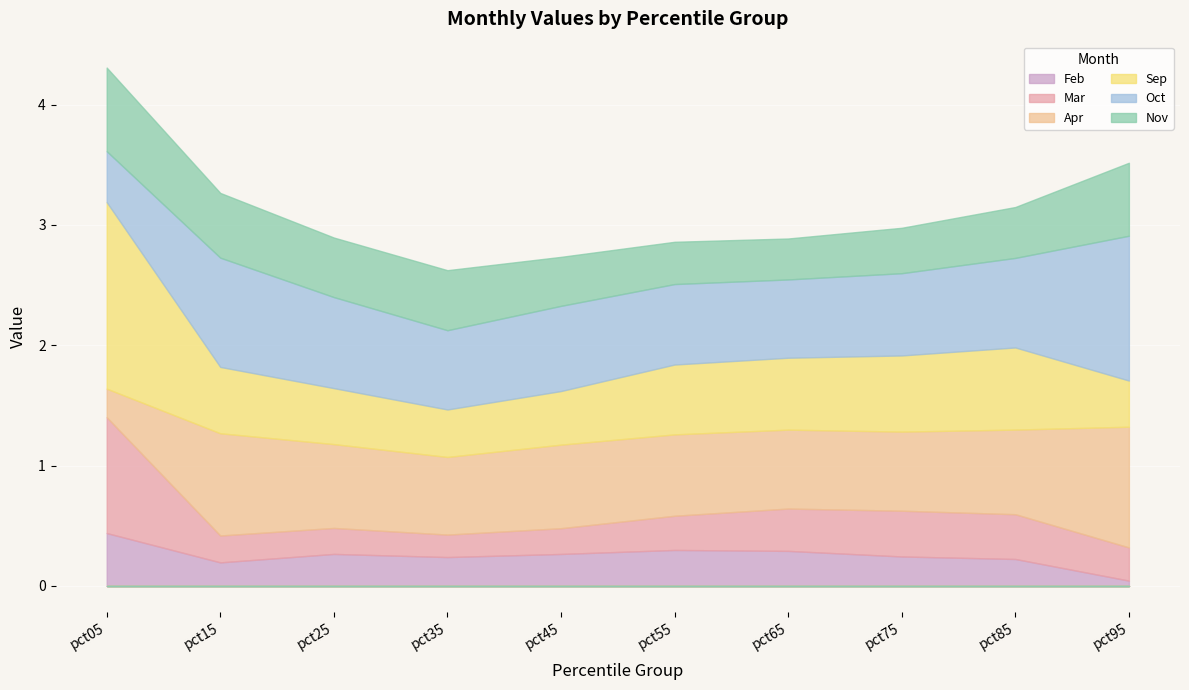

Which label corresponds to the smallest value in the chart?

pct95